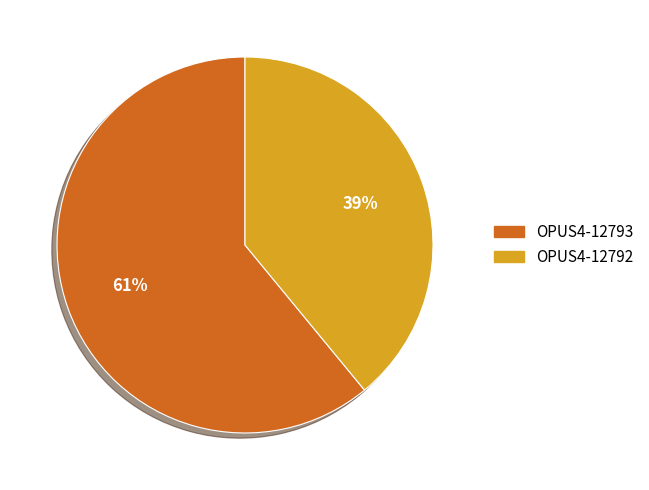

Count the number of slices in the pie.

2